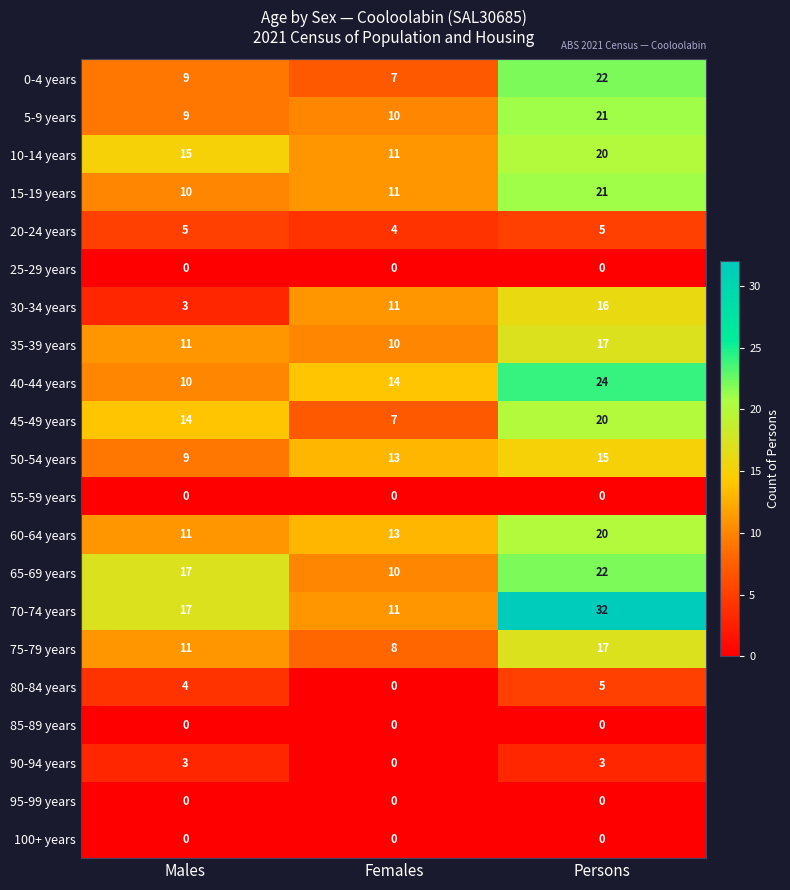

Rank the categories by 65-69 years value from highest to lowest.

Persons, Males, Females